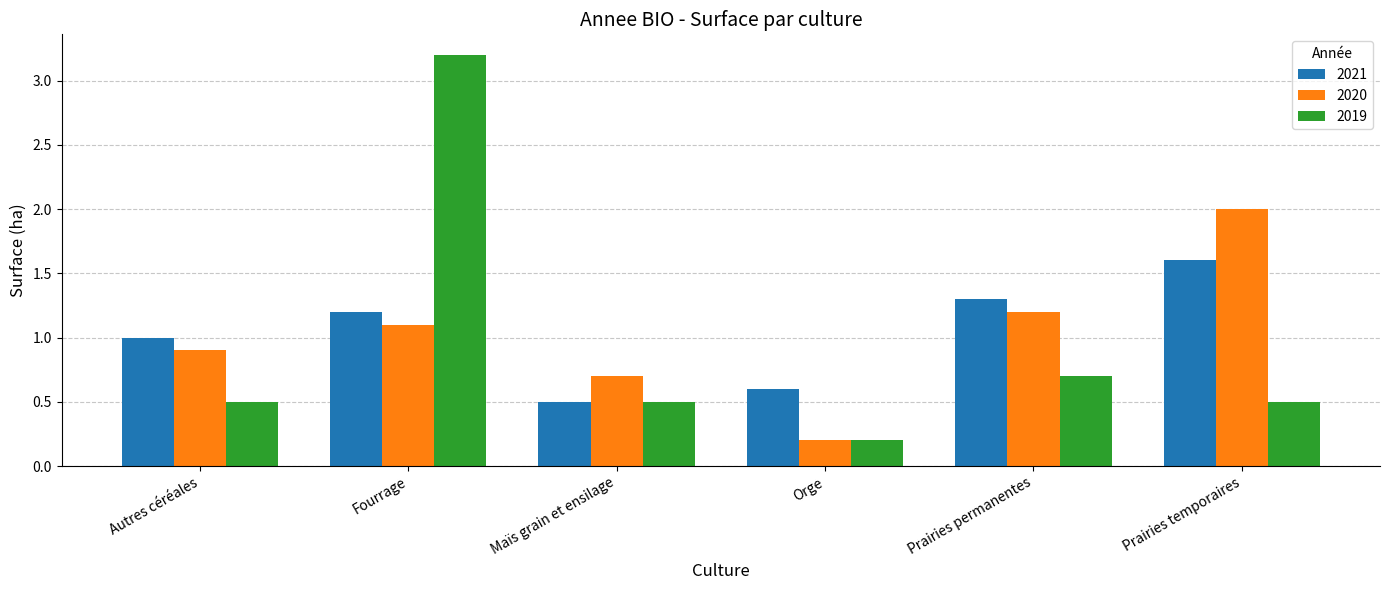

The 2019 series shows 0.8 at Maïs grain et ensilage. True or false?

False